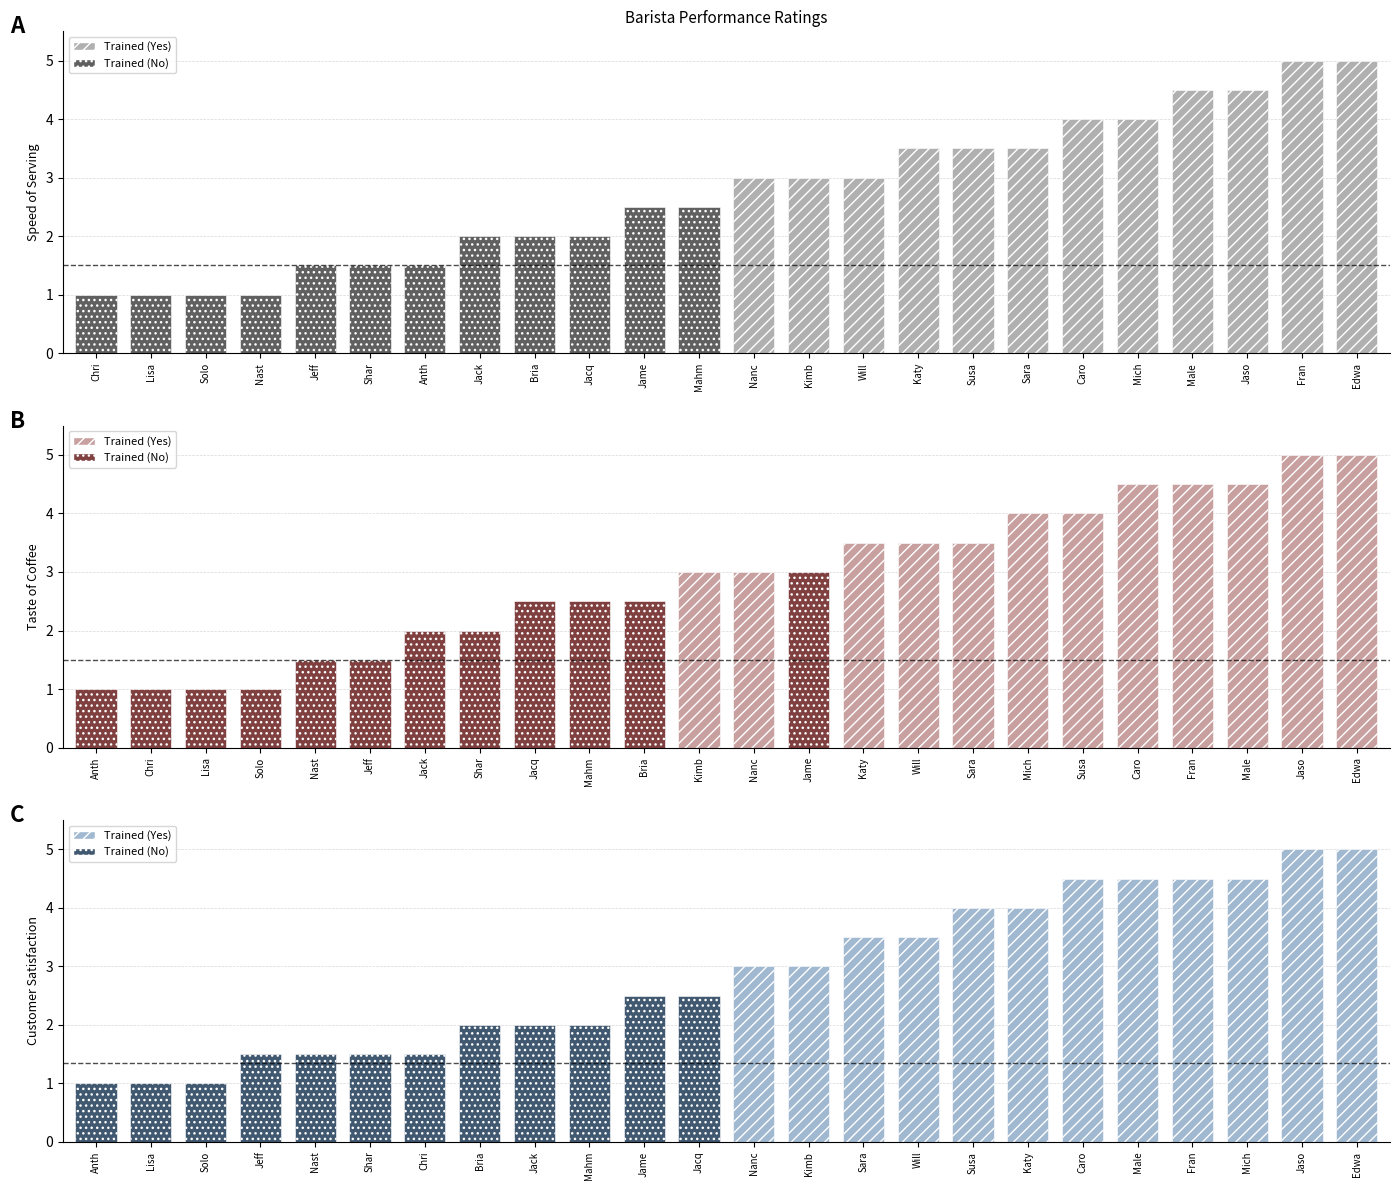

Which series has the largest total across all categories?

Taste of Coffee